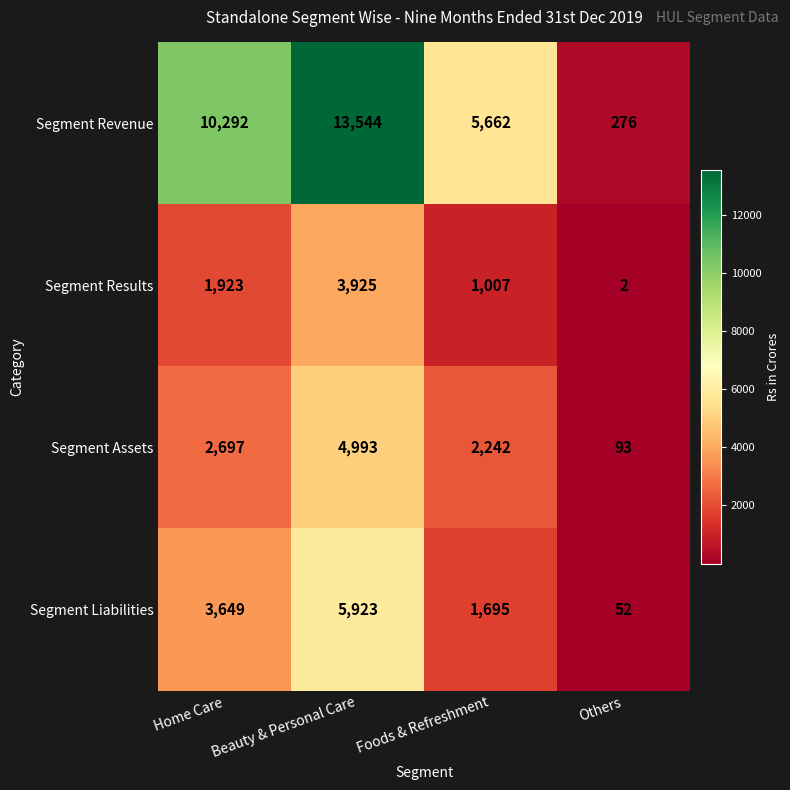

Count the number of categories in the chart.

4